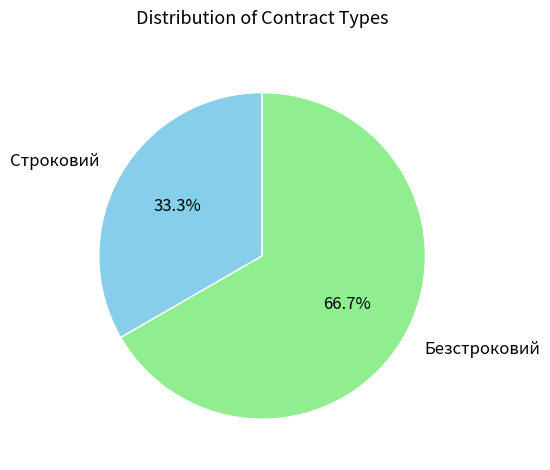

The Строковий slice represents 33% of the pie. True or false?

True